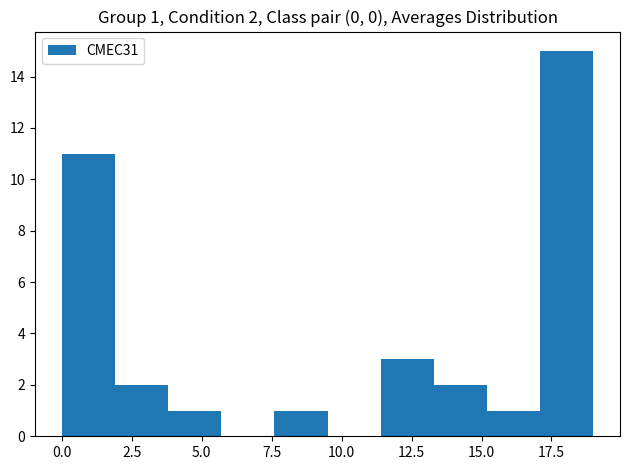

Around what value on the x-axis is the tallest bar? Give the approximate position of its centre, as read against the axis.

18.0